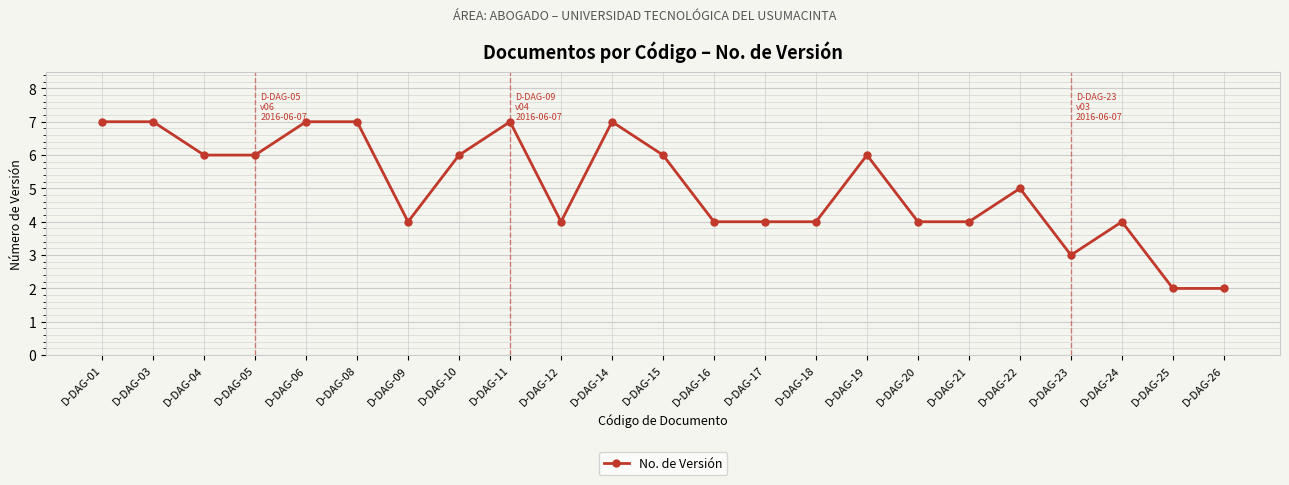

What is the sum of all values?

116